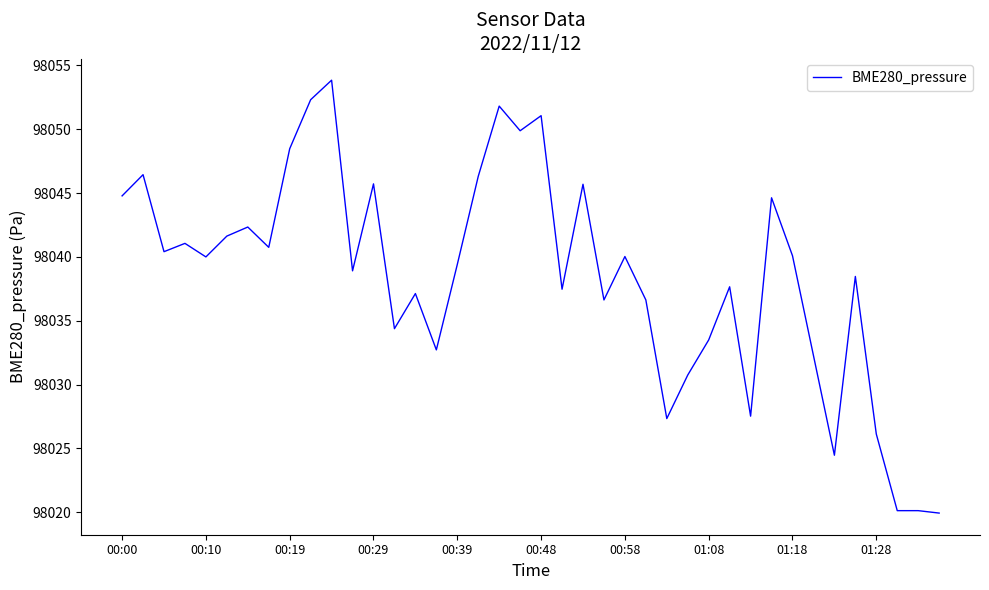

What is the smallest value displayed?

98019.9